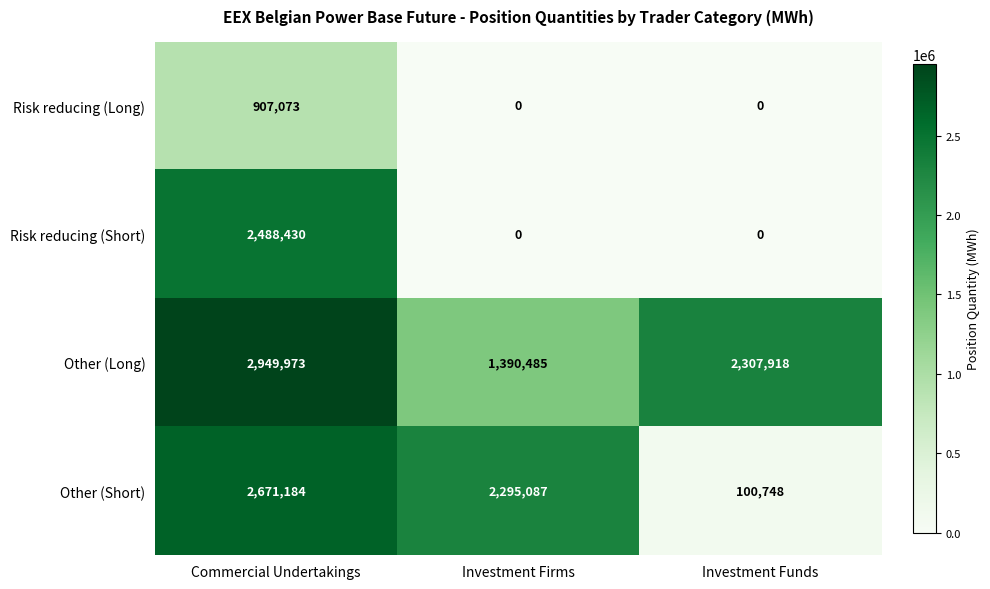

List the series in order of their peak value, lowest first.

Risk reducing (Long), Risk reducing (Short), Other (Short), Other (Long)